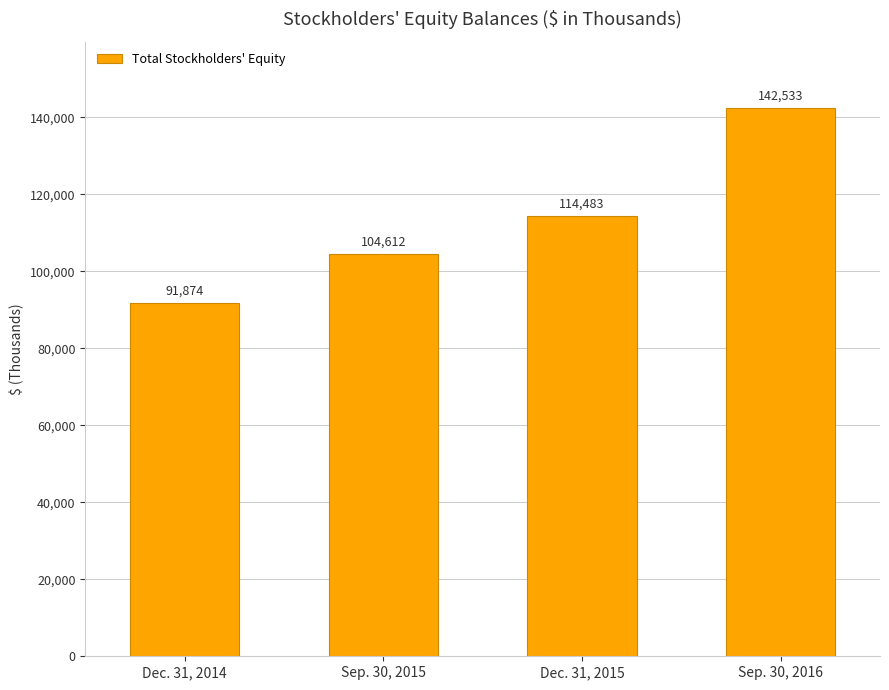

What is the label of the 2nd bar from the right?

Dec. 31, 2015